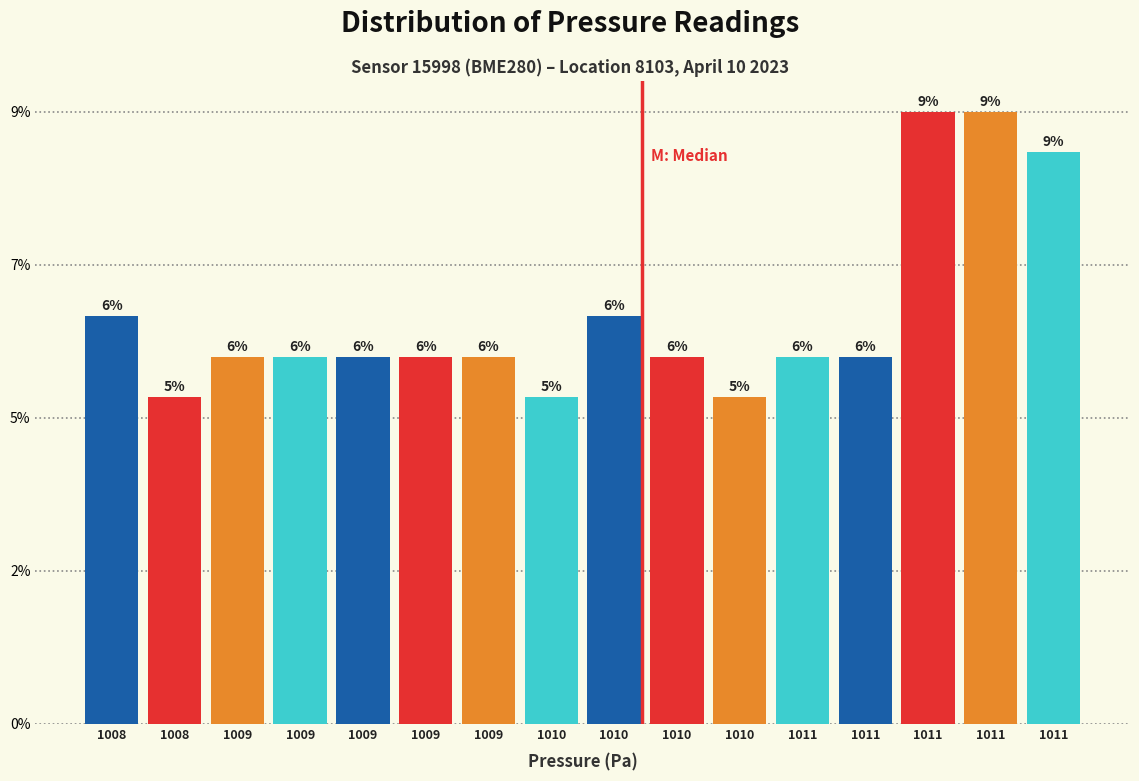

Are the bars horizontal?

No